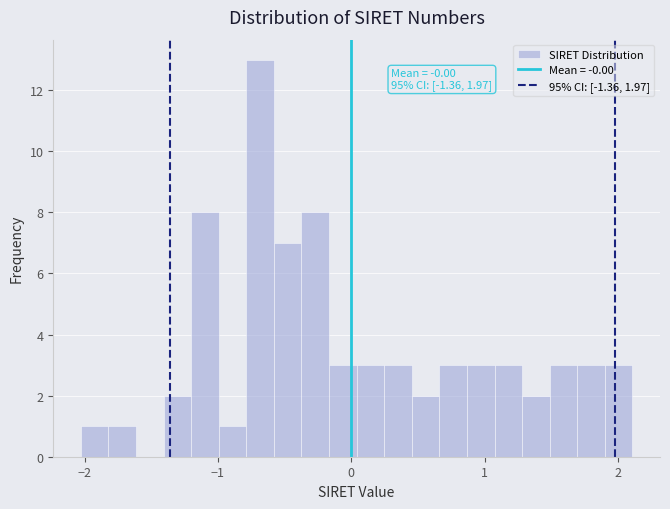

Read against the x-axis, roughly where is the centre of the tallest bar?

-0.7